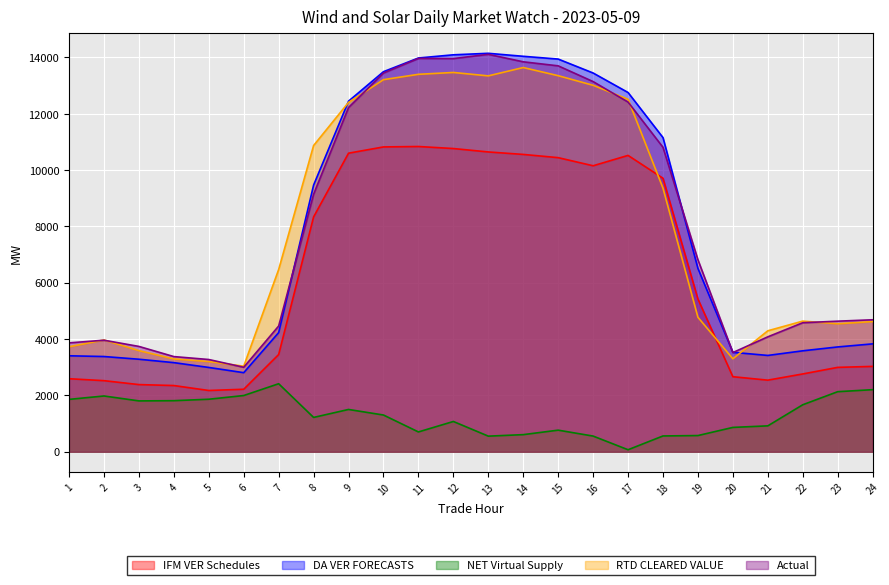

At which label does RTD CLEARED VALUE first exceed 6471?

7